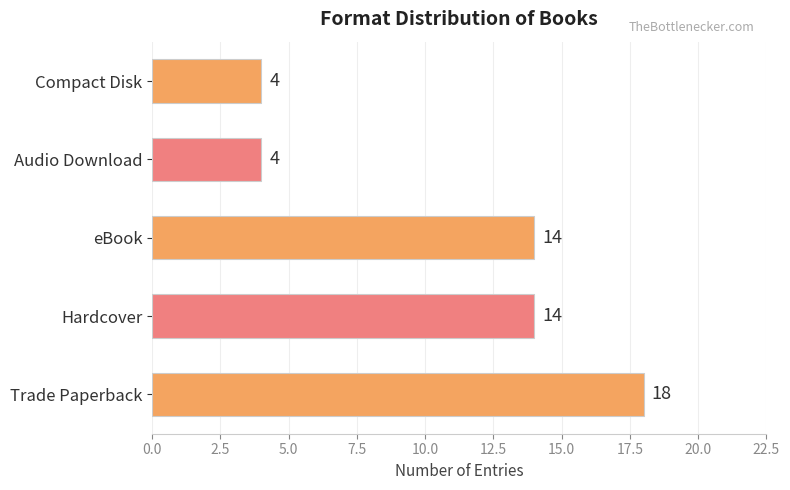

Reading bottom to top, list all the values displayed in this chart.

18	14	14	4	4